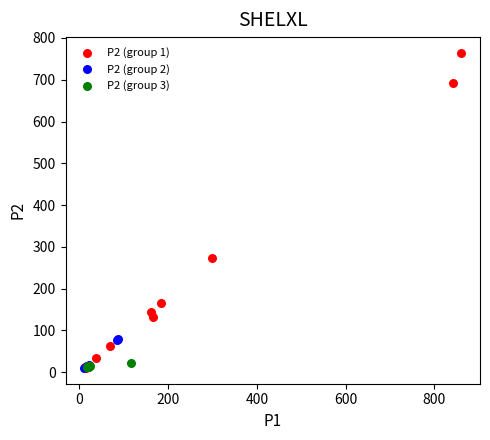

Which series reaches the maximum Y coordinate?

P2 (group 1)